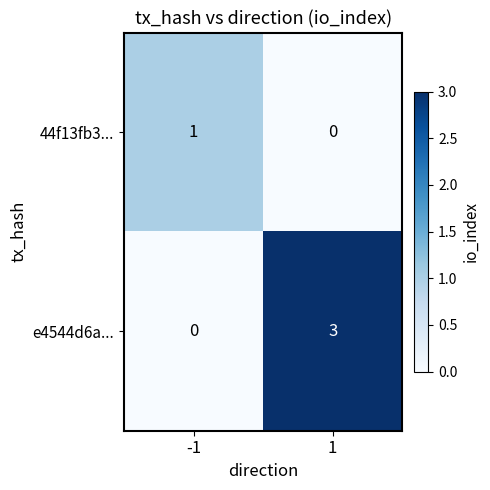

Reading left to right, transcribe all the data shown in this chart.

44f13fb3...: 1	0
e4544d6a...: 0	3